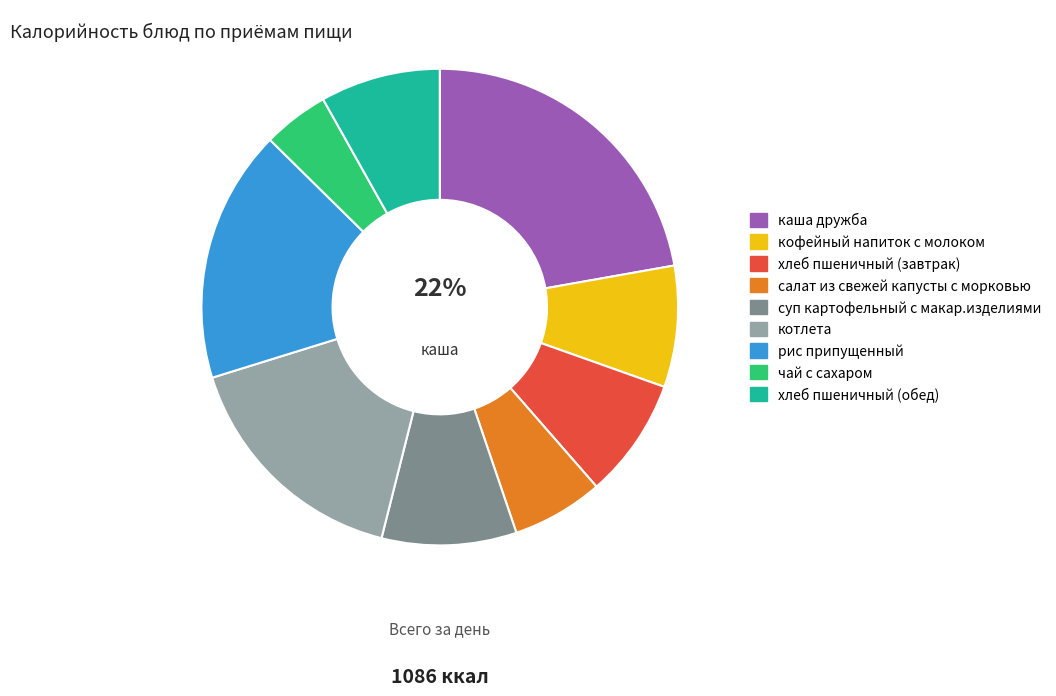

To the nearest percent, what is the difference between the котлета and каша дружба slice percentages?

6%